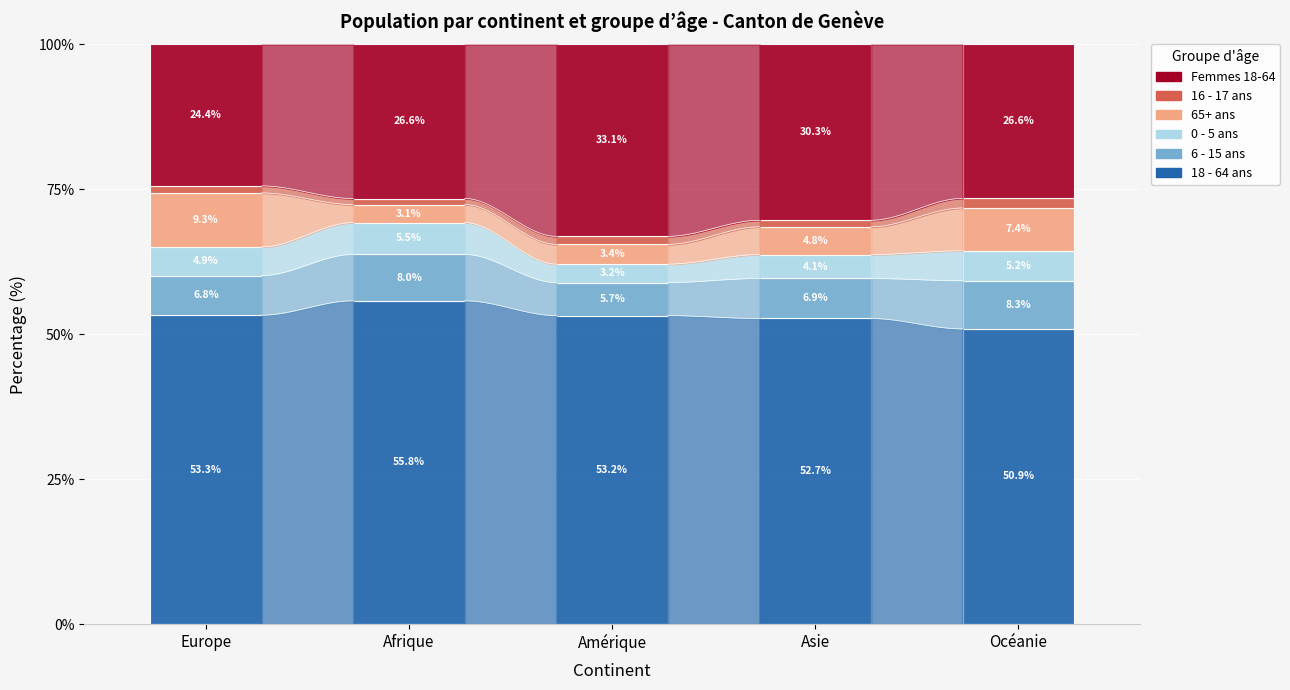

What is the difference between the 16 - 17 ans values at Amérique and Asie?

0.3